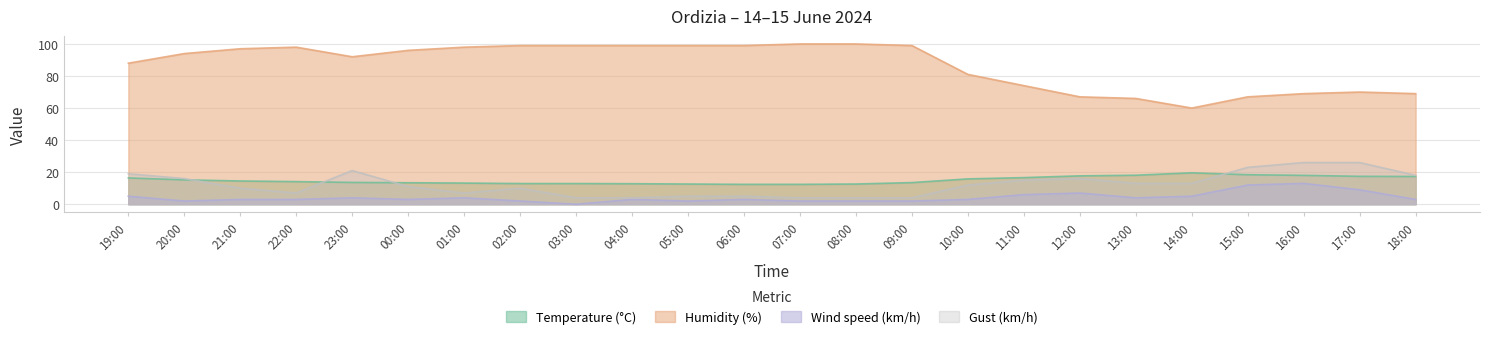

Reading left to right, extract all data points from this chart.

Temperature (°C): 16.4	15.2	14.5	14.1	13.6	13.4	13.2	12.9	12.9	12.8	12.6	12.4	12.4	12.6	13.5	15.8	16.6	17.7	18.1	19.6	18.4	18.0	17.4	17.3
Humidity (%): 88.0	94.0	97.0	98.0	92.0	96.0	98.0	99.0	99.0	99.0	99.0	99.0	100.0	100.0	99.0	81.0	74.0	67.0	66.0	60.0	67.0	69.0	70.0	69.0
Wind speed (km/h): 5.0	2.0	3.0	3.0	4.0	3.0	4.0	2.0	0.0	3.0	2.0	3.0	2.0	2.0	2.0	3.0	6.0	7.0	4.0	5.0	12.0	13.0	9.0	3.0
Gust (km/h): 19.0	16.0	10.0	7.0	21.0	11.0	7.0	10.0	4.0	4.0	5.0	5.0	4.0	4.0	4.0	12.0	15.0	16.0	13.0	13.0	23.0	26.0	26.0	18.0